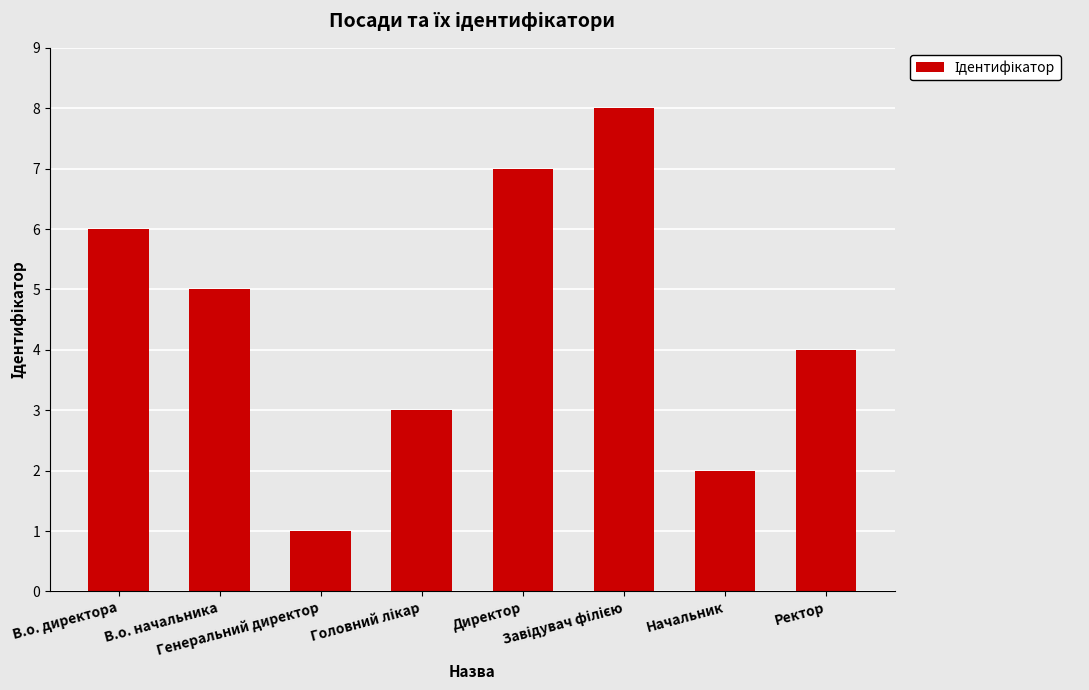

What is the maximum value shown in the chart?

8